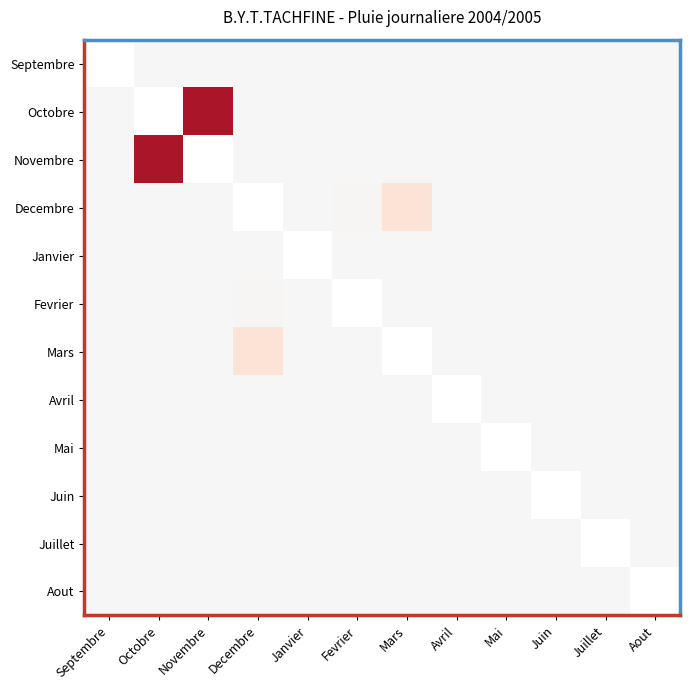

The value of Juillet at Septembre is 0.0. True or false?

True